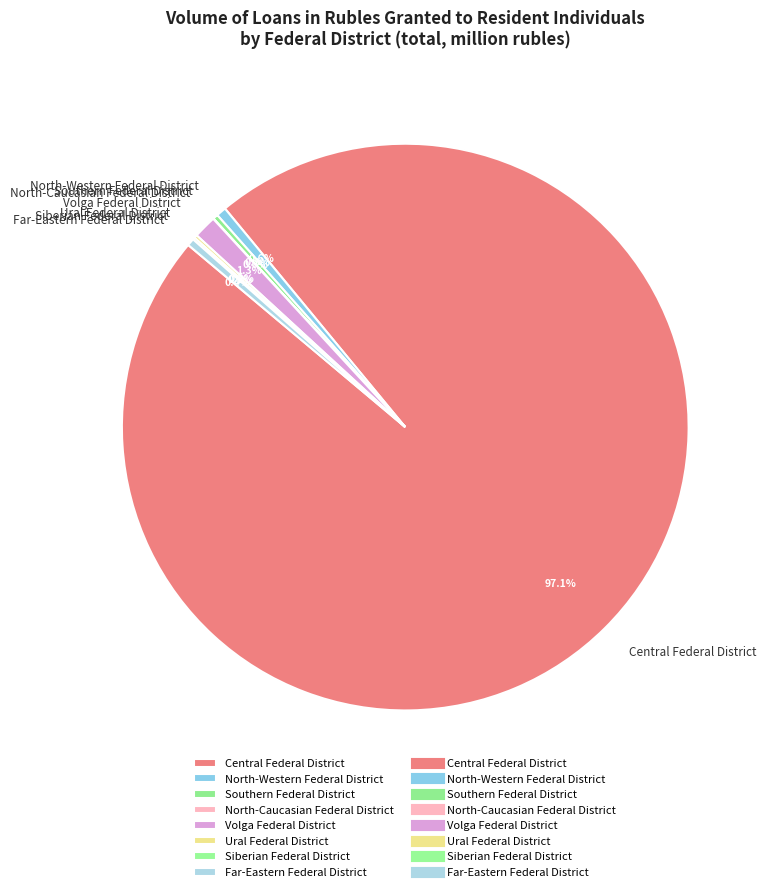

Is there any slice that represents more than half of the pie?

Yes